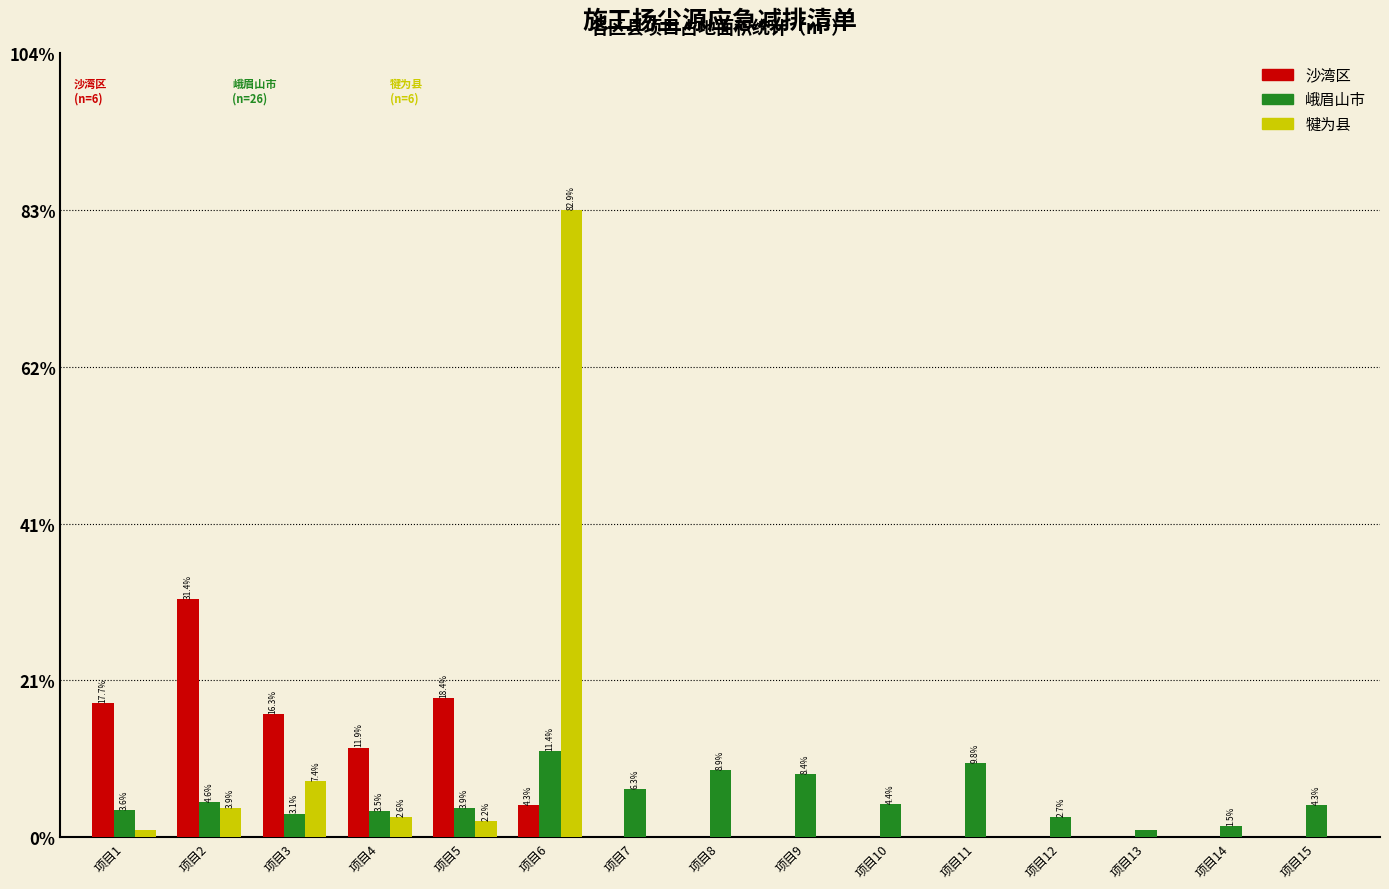

Which series has the widest spread of values?

犍为县